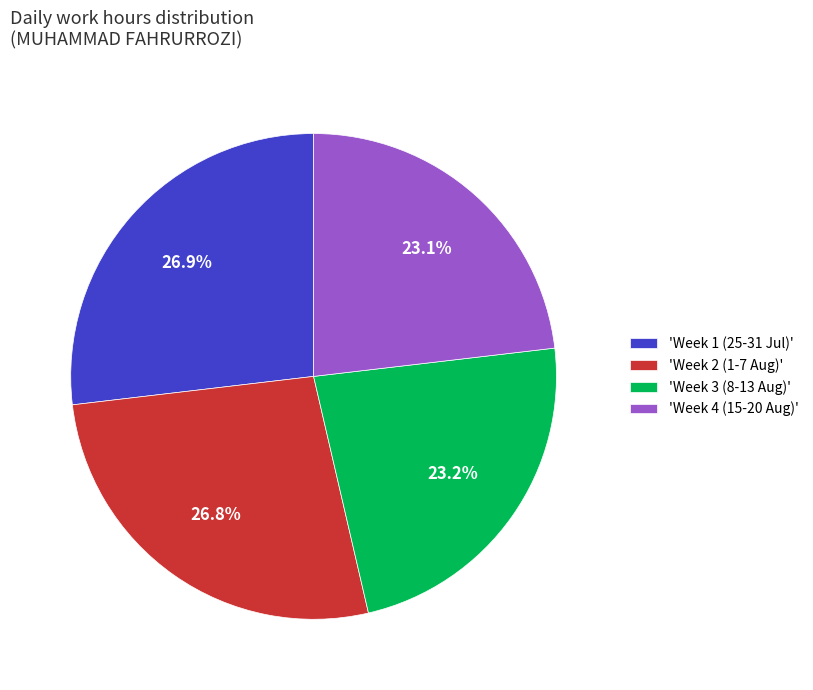

Approximately how many times larger is the value at 'Week 2 (1-7 Aug)' compared to 'Week 4 (15-20 Aug)'?

1.2